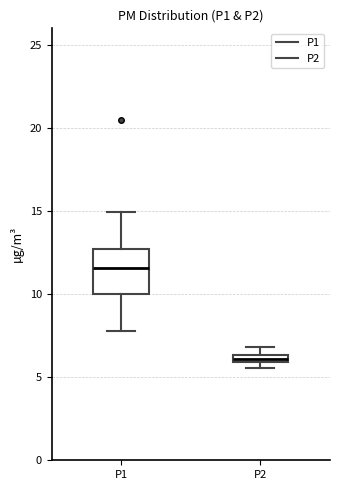

Comparing the boxes themselves (not the whiskers), which one is the tallest?

P1